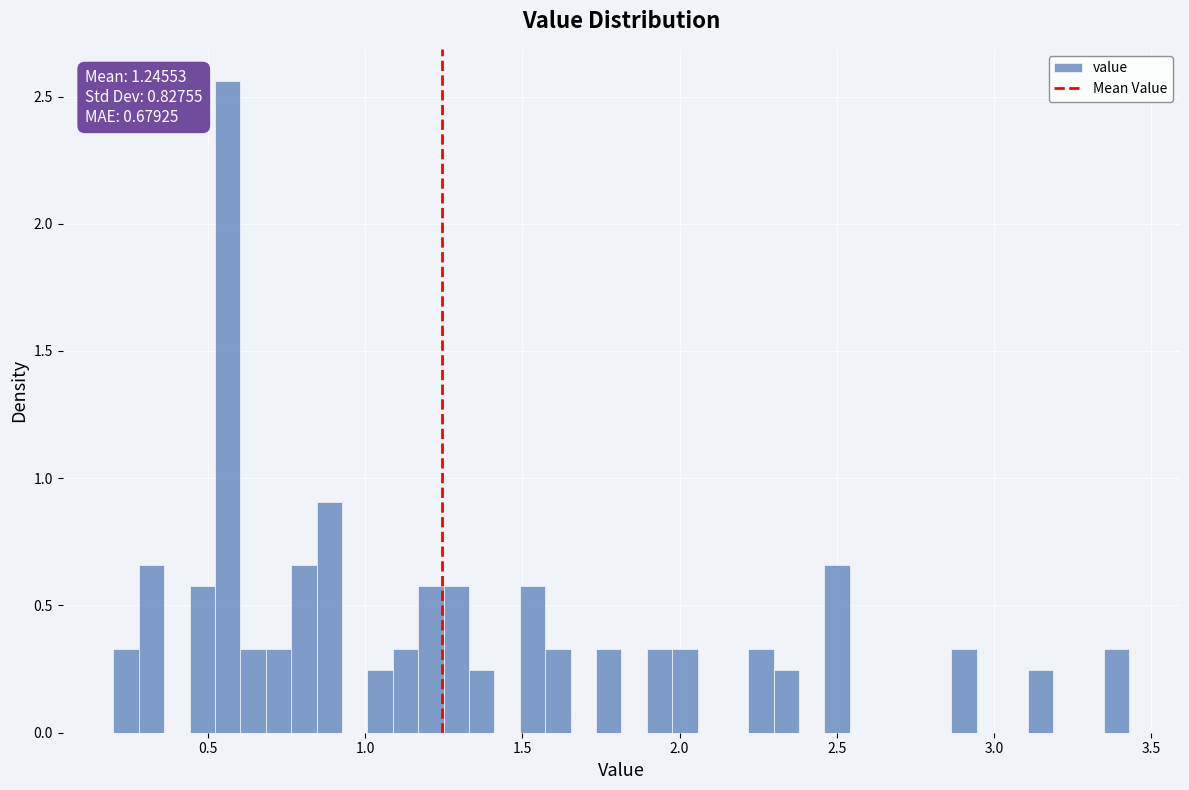

Read against the x-axis, roughly where is the centre of the tallest bar?

0.55